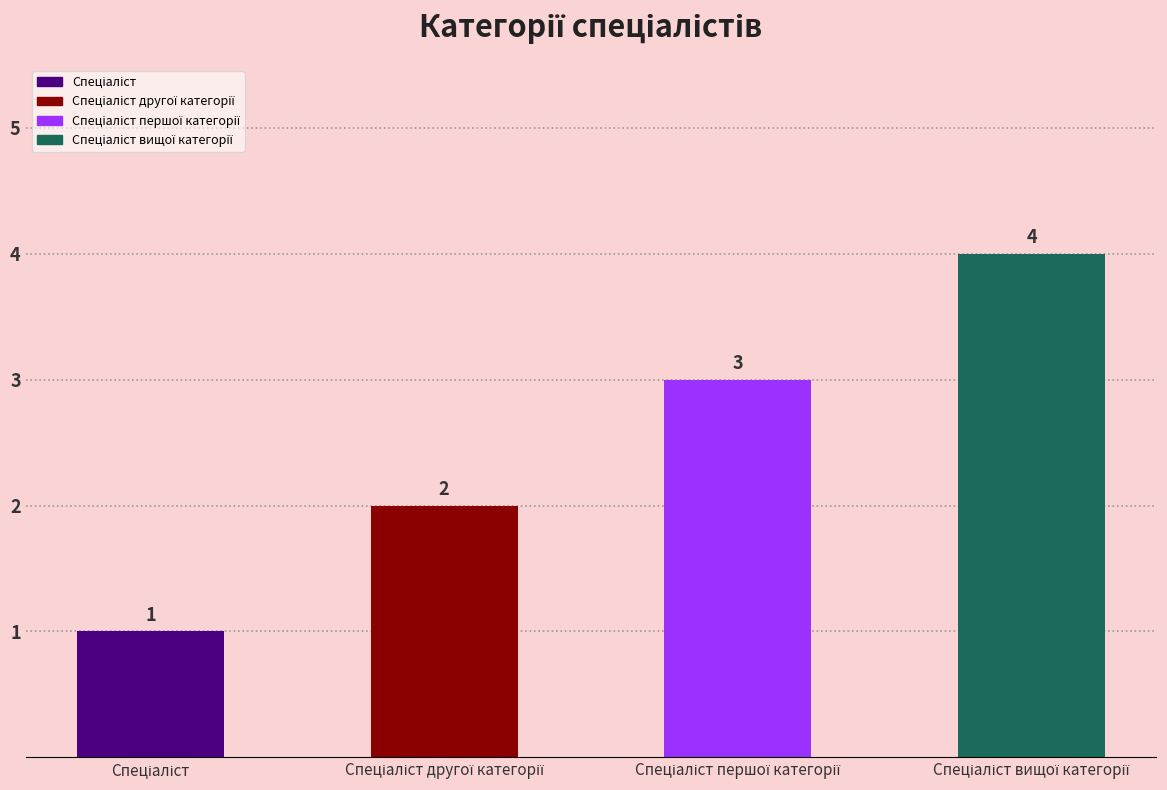

What is the greatest value displayed?

4